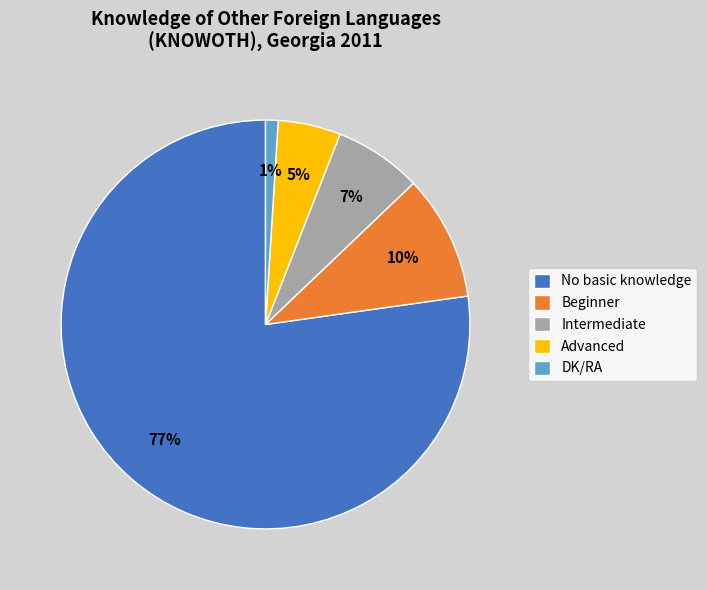

What is the ratio of the value at Intermediate to the value at DK/RA?

7.0